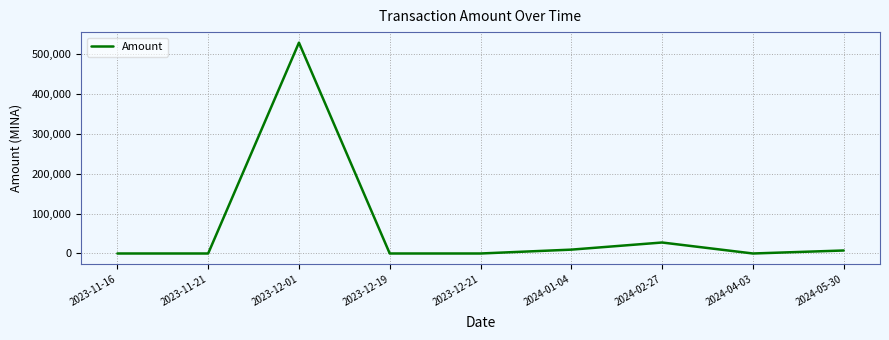

What is the sum of all values?

572114.8